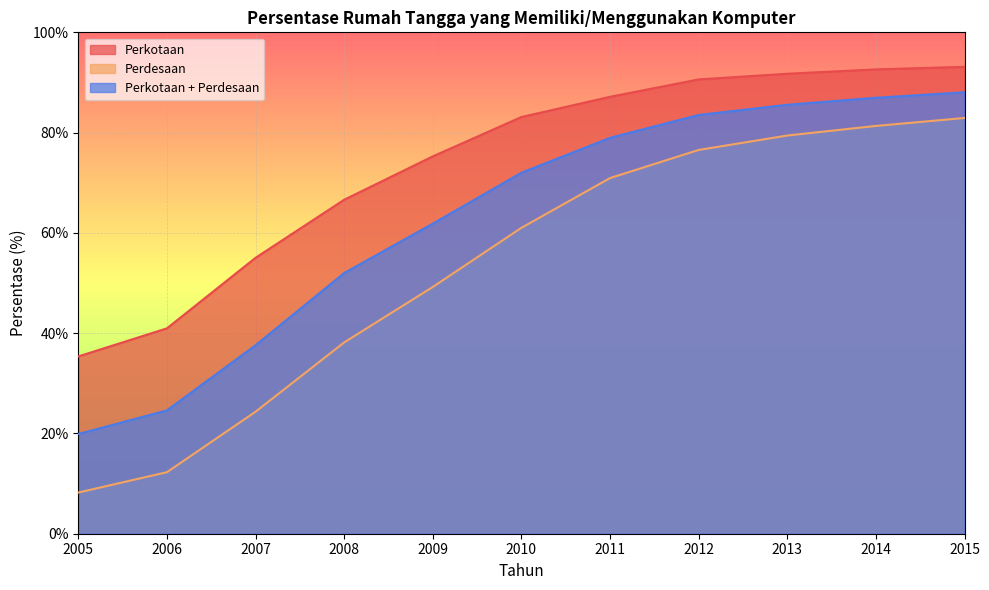

True or false: Perkotaan and Perdesaan intersect in this chart.

False